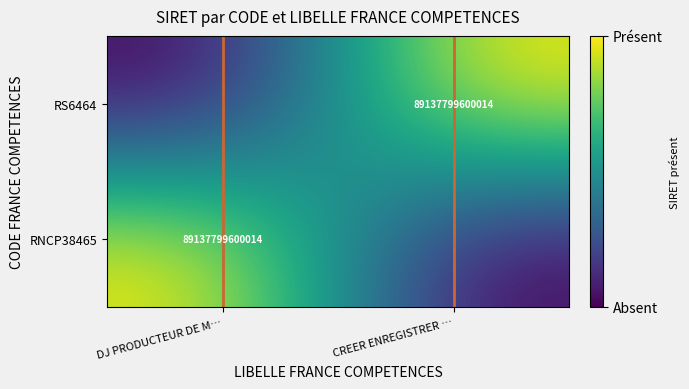

True or false: RS6464 has a value of 1 at CREER ENREGISTRER ….

True